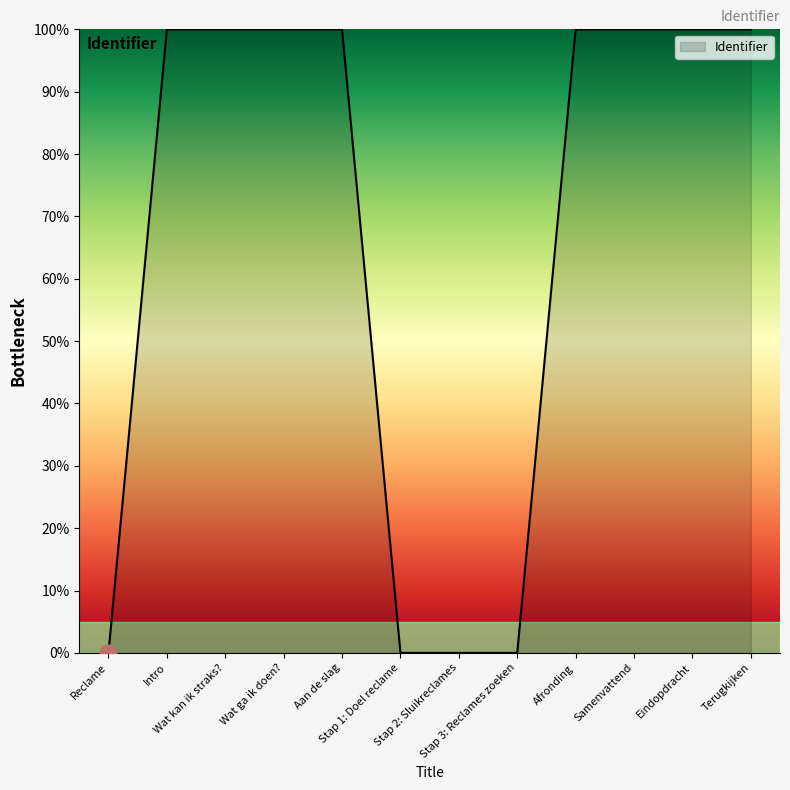

At which label does the data first exceed 99?

Intro